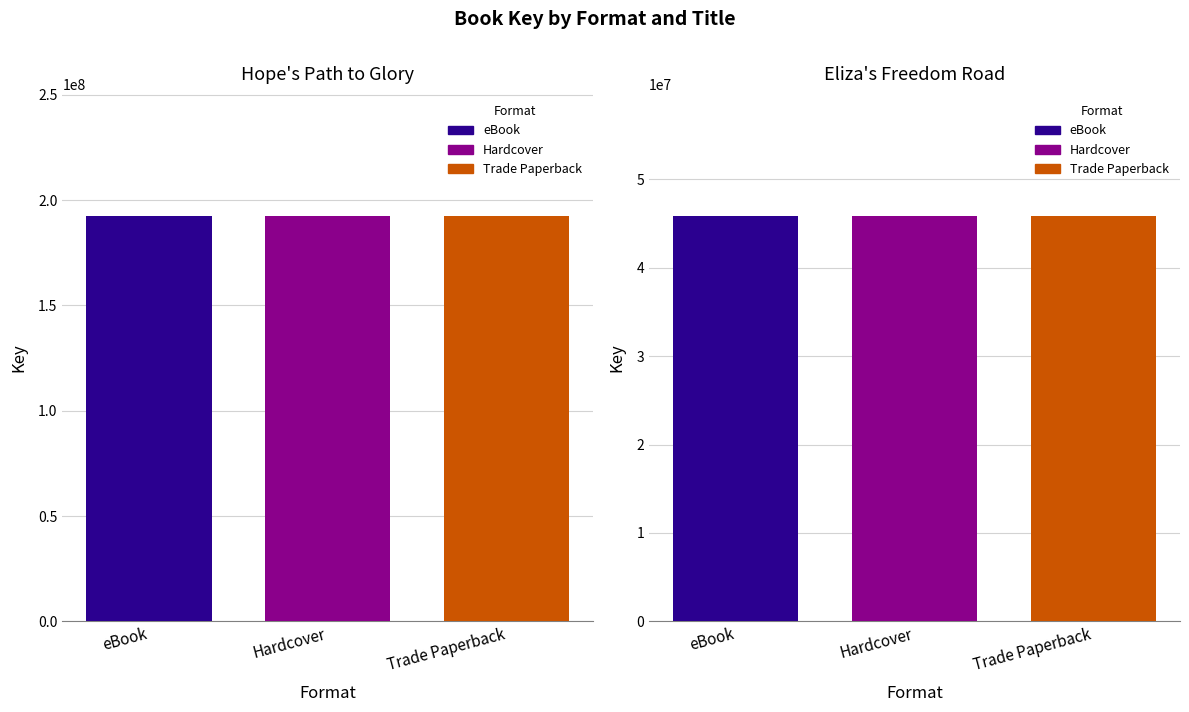

What is the label of the 1st bar from the left?

eBook